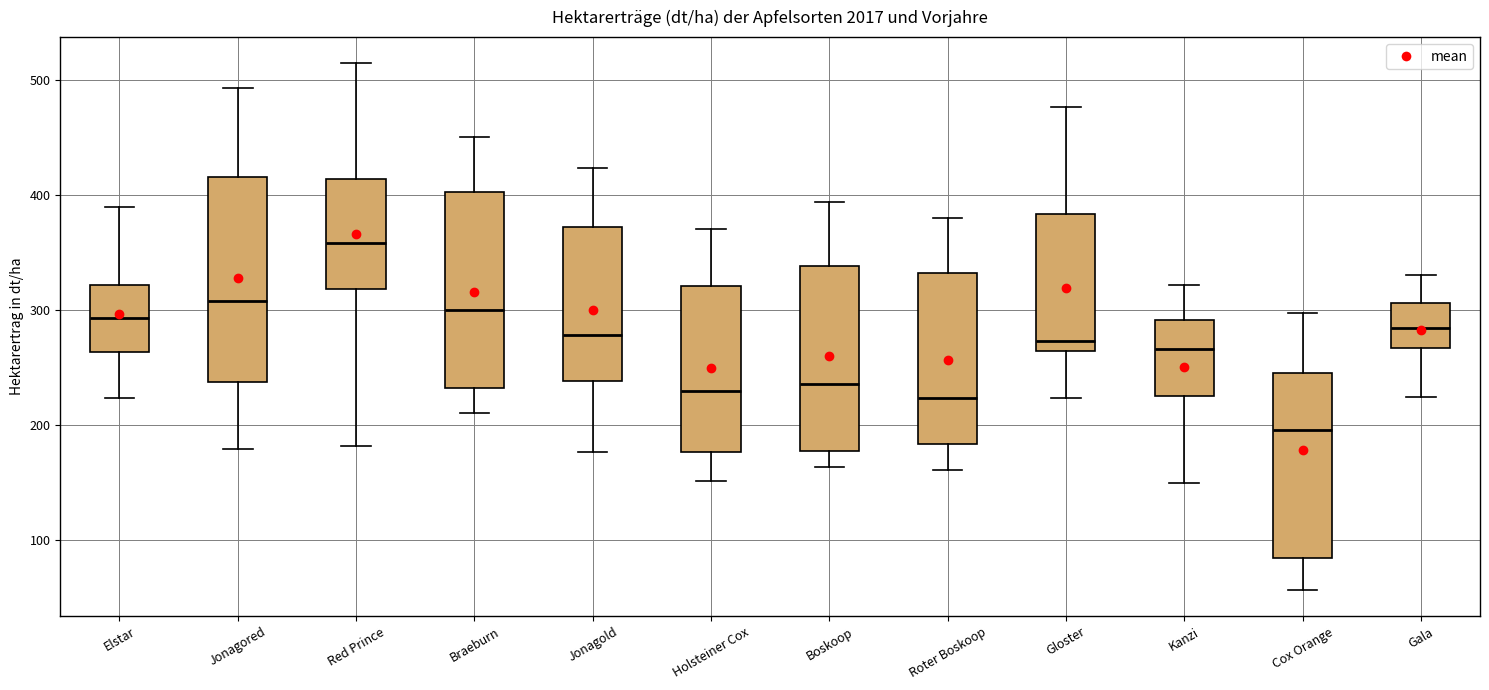

Which box's median line is the lowest?

Cox Orange